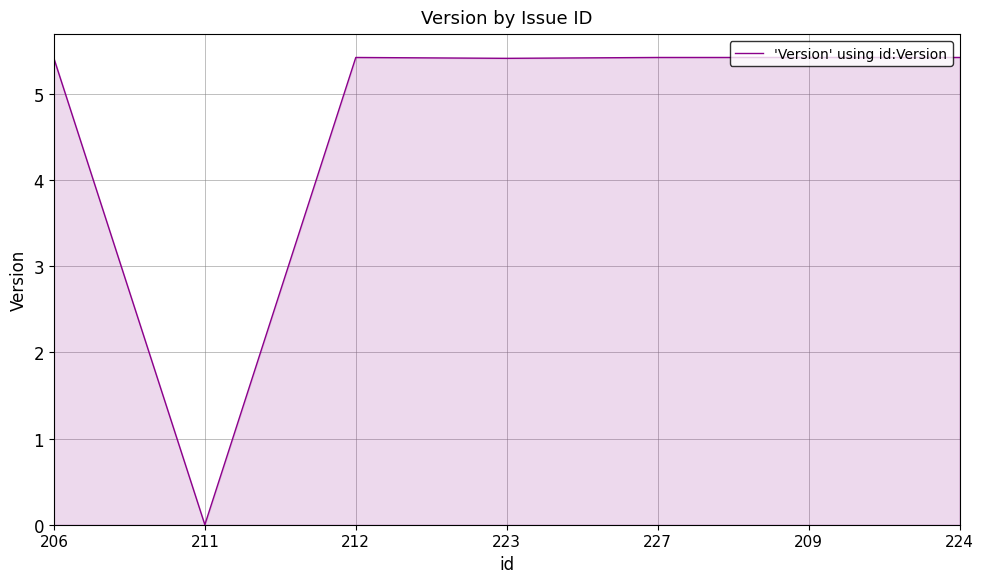

True or false: the data shows 5.4 at 227.

True